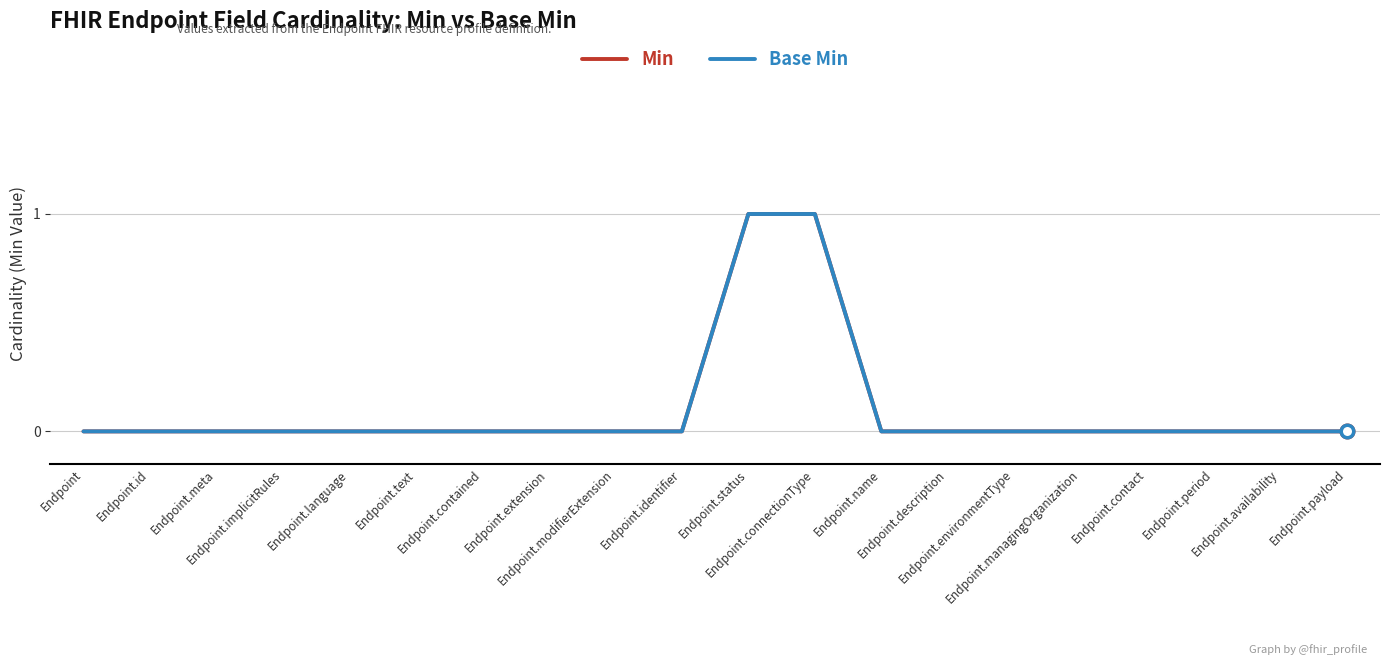

True or false: Min and Base Min cross at least once.

False